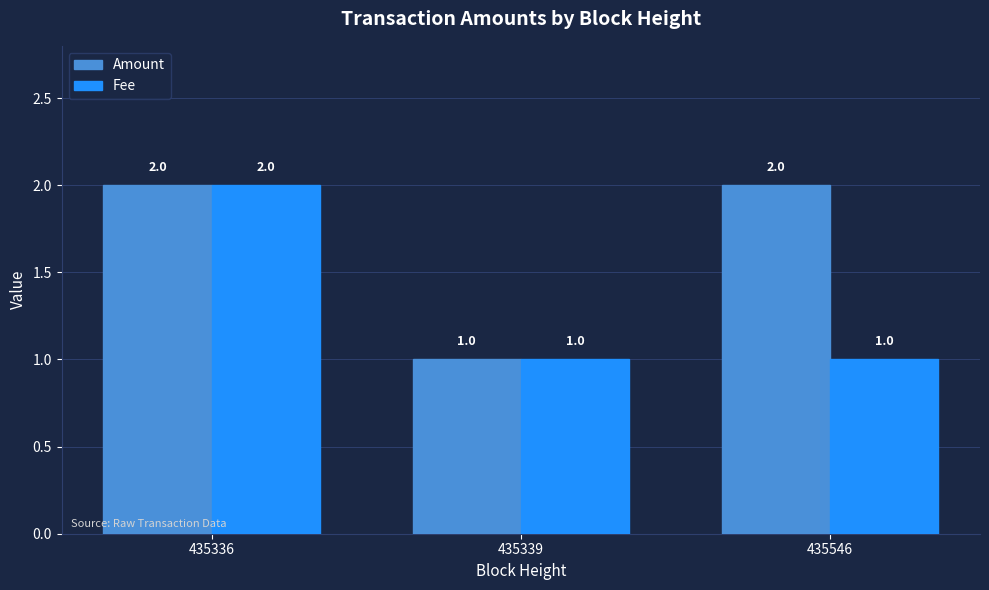

List the series in order of their overall mean, highest first.

Amount, Fee